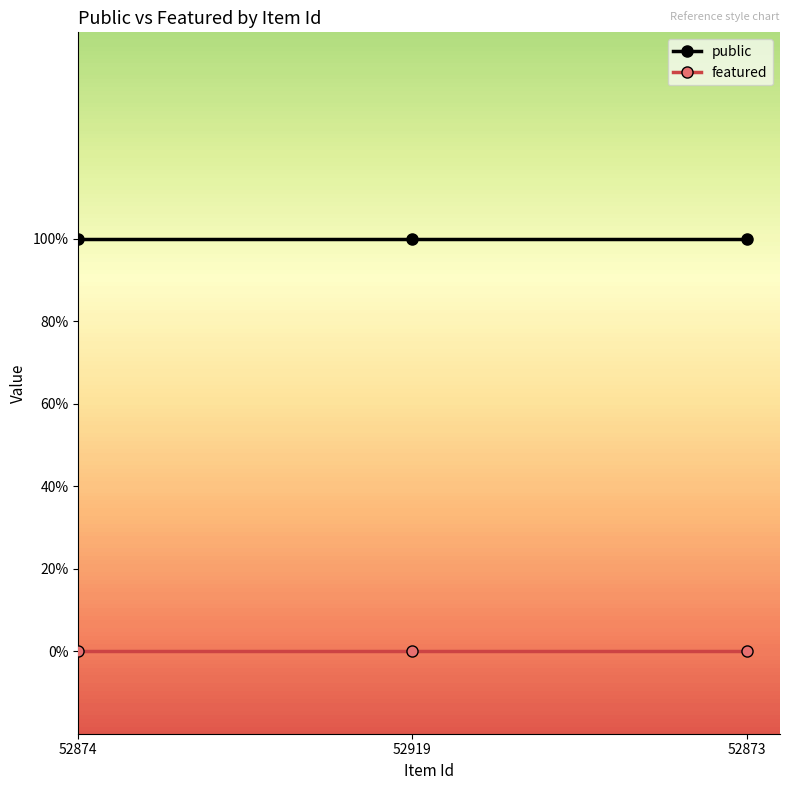

Which category has the lowest value across all series?

52874